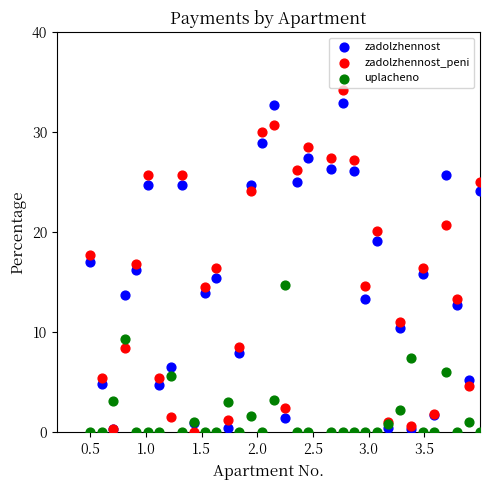

What are all the series names shown in the legend?

zadolzhennost, zadolzhennost_peni, uplacheno